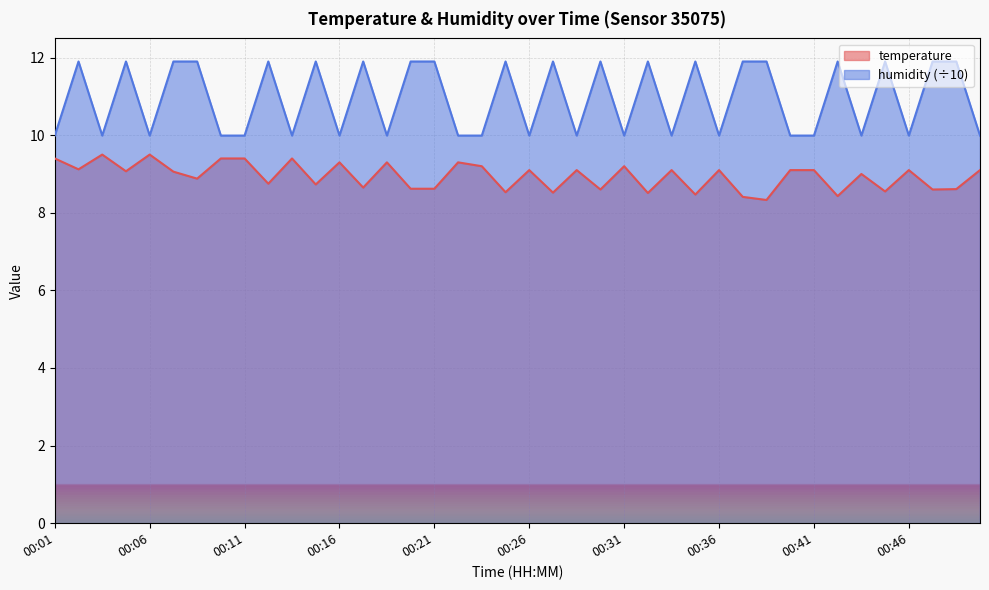

True or false: humidity has a value of 18.3 at 00:08.

False